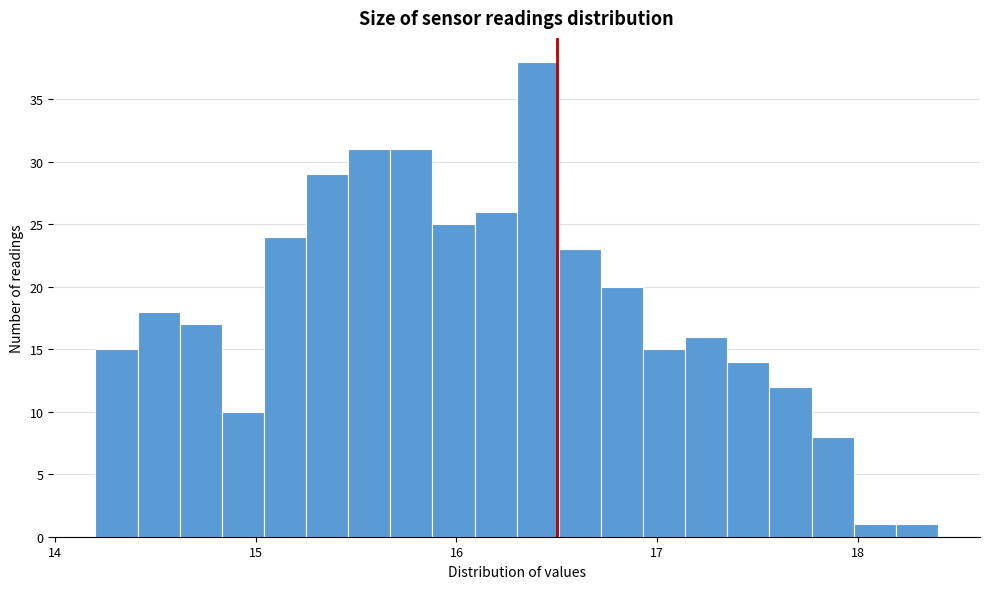

Around what value on the x-axis is the tallest bar? Give the approximate position of its centre, as read against the axis.

16.4